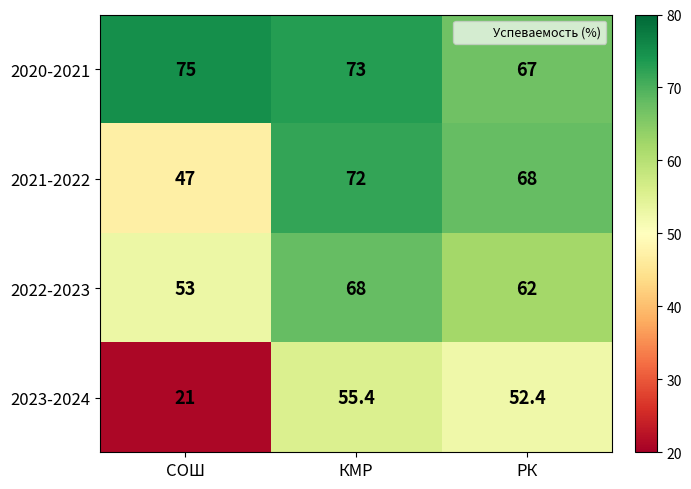

Reading left to right, transcribe all the data shown in this chart.

2020-2021: 75.0	73.0	67.0
2021-2022: 47.0	72.0	68.0
2022-2023: 53.0	68.0	62.0
2023-2024: 21.0	55.4	52.4